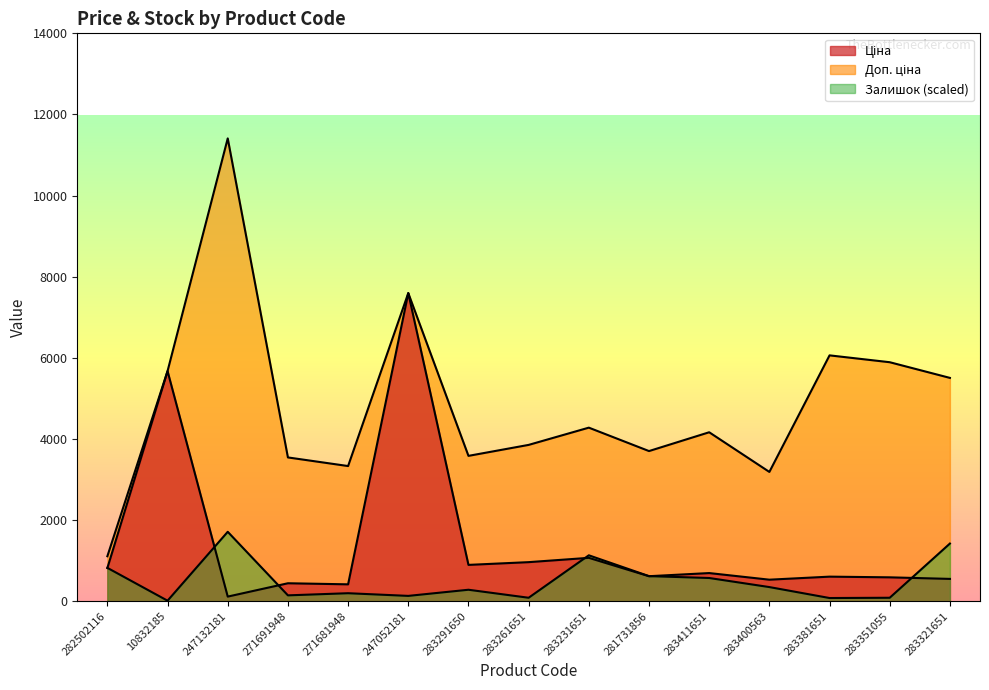

What is the label of the 15th point from the right?

282502116